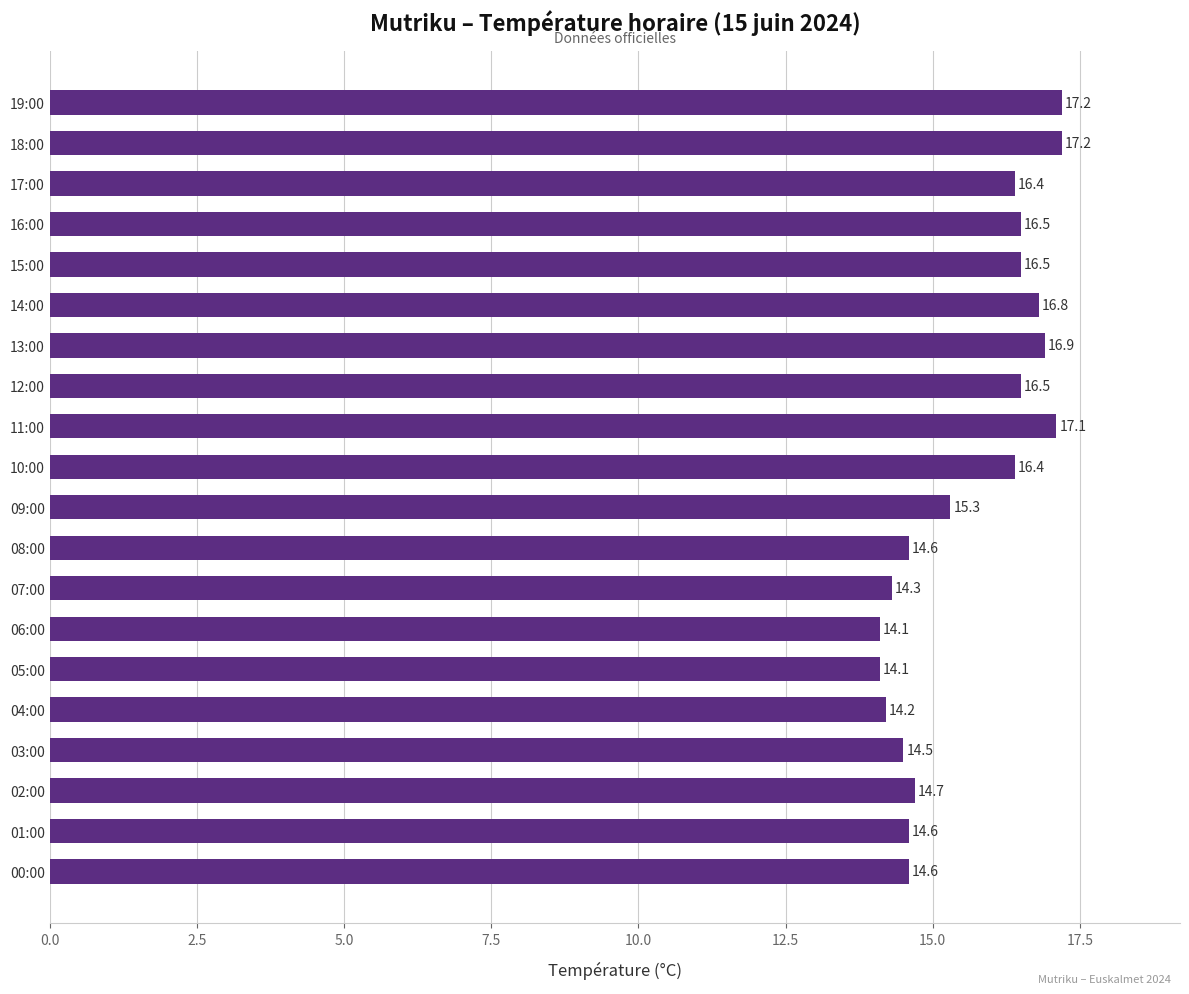

Is it true that the value at 14:00 is 16.8?

True